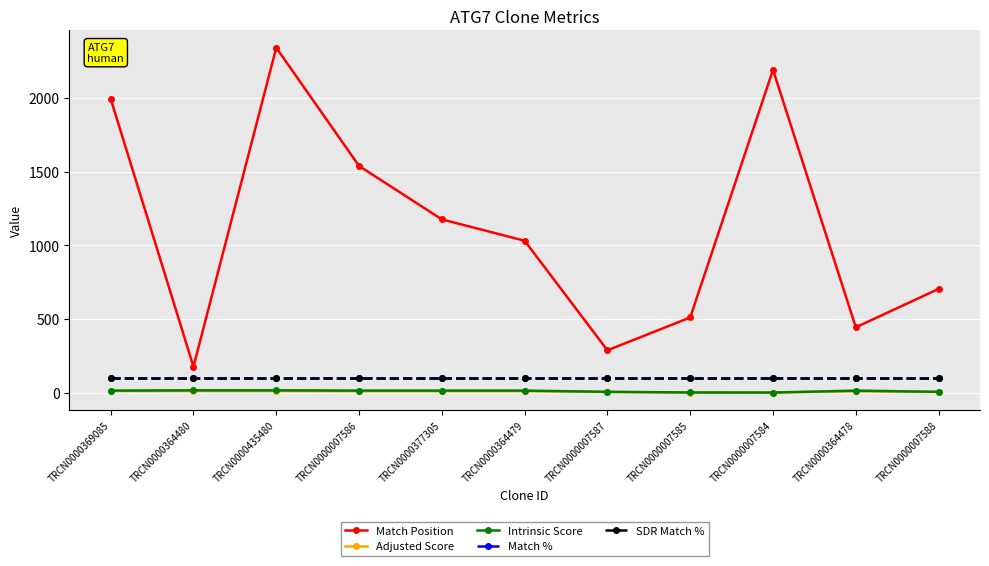

What is the sum of the Match % values at TRCN0000364479 and TRCN0000435480?

200.0